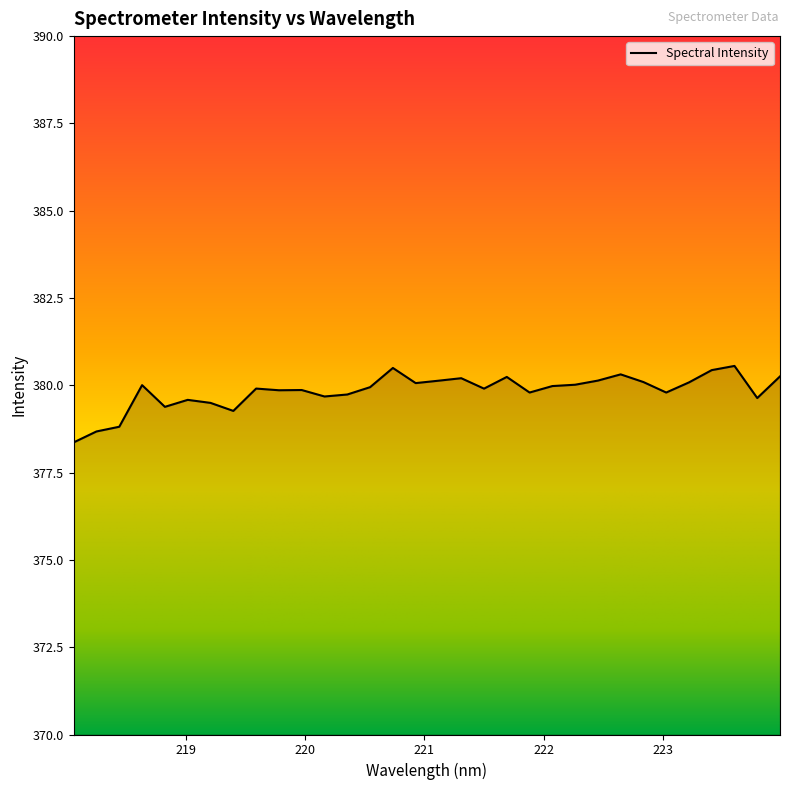

What is the difference between the maximum and minimum values?

2.2